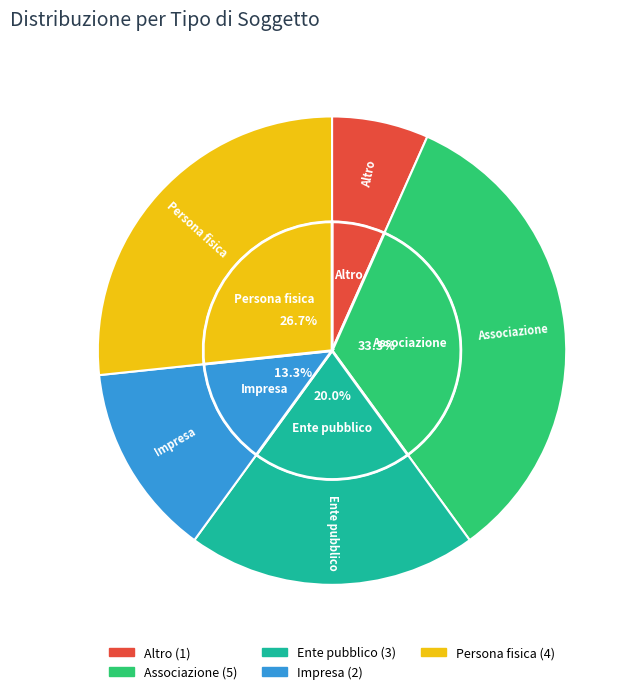

The Impresa slice represents 13% of the pie. True or false?

True